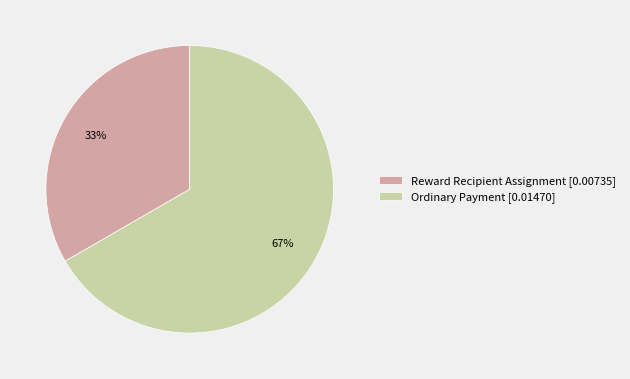

Which slice is the smallest?

Reward Recipient Assignment